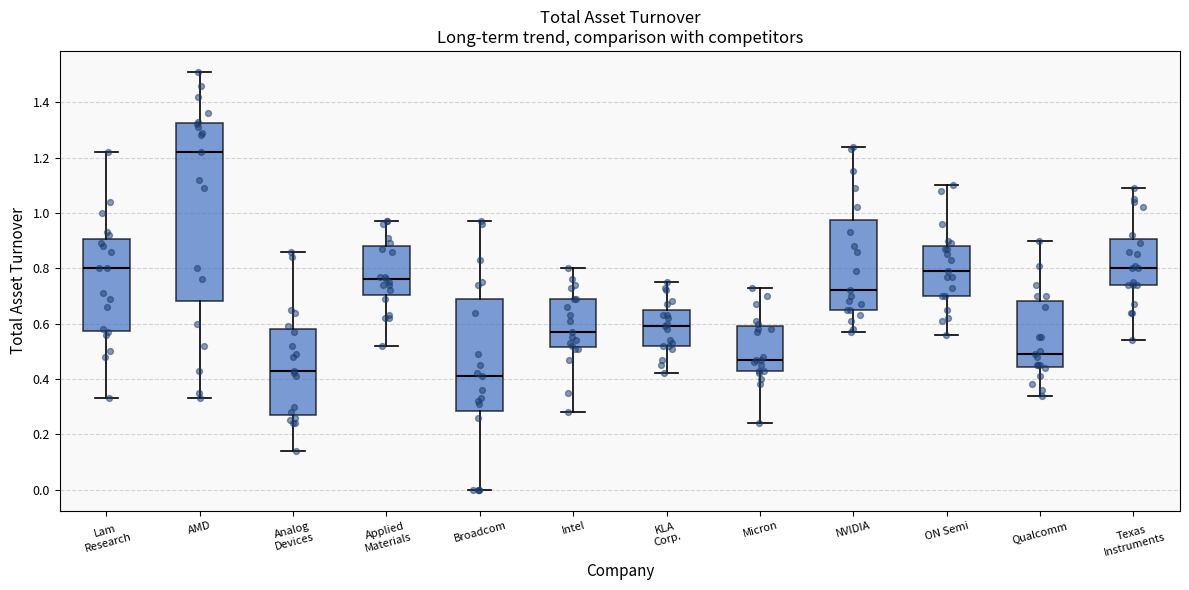

Reading left to right, transcribe this box plot: for each box, give where its median line is, the range the box spans, and where its two whiskers end, as read against the y-axis. The values are not printed on the chart, so give them approximately, as read against the axis.

Lam Research: median 0.80, box 0.58 to 0.90, whiskers 0.34 to 1.22
AMD: median 1.22, box 0.68 to 1.32, whiskers 0.34 to 1.52
Analog Devices: median 0.44, box 0.28 to 0.58, whiskers 0.14 to 0.86
Applied Materials: median 0.76, box 0.70 to 0.88, whiskers 0.52 to 0.98
Broadcom: median 0.42, box 0.28 to 0.70, whiskers 0.00 to 0.98
Intel: median 0.58, box 0.52 to 0.70, whiskers 0.28 to 0.80
KLA Corp.: median 0.60, box 0.52 to 0.66, whiskers 0.42 to 0.76
Micron: median 0.48, box 0.44 to 0.60, whiskers 0.24 to 0.74
NVIDIA: median 0.72, box 0.66 to 0.98, whiskers 0.58 to 1.24
ON Semi: median 0.80, box 0.70 to 0.88, whiskers 0.56 to 1.10
Qualcomm: median 0.50, box 0.44 to 0.68, whiskers 0.34 to 0.90
Texas Instruments: median 0.80, box 0.74 to 0.90, whiskers 0.54 to 1.10